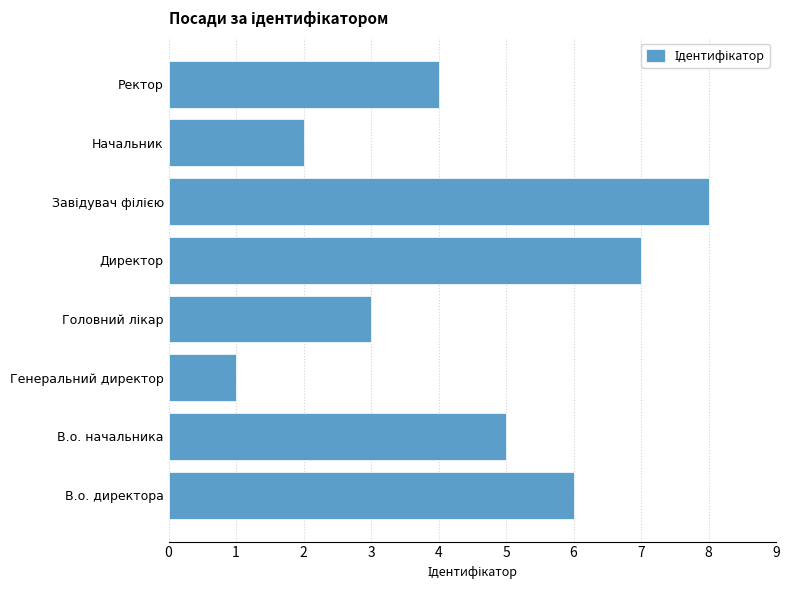

What is the difference between the maximum and minimum values?

7